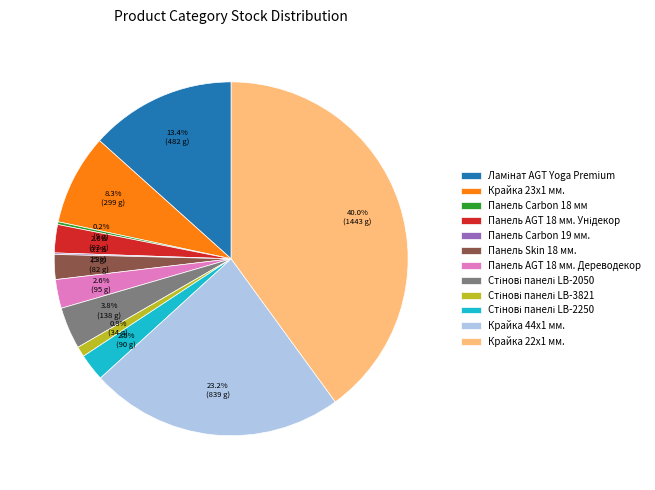

What percentage is NOT represented by Крайка 22x1 мм.?

60.0%